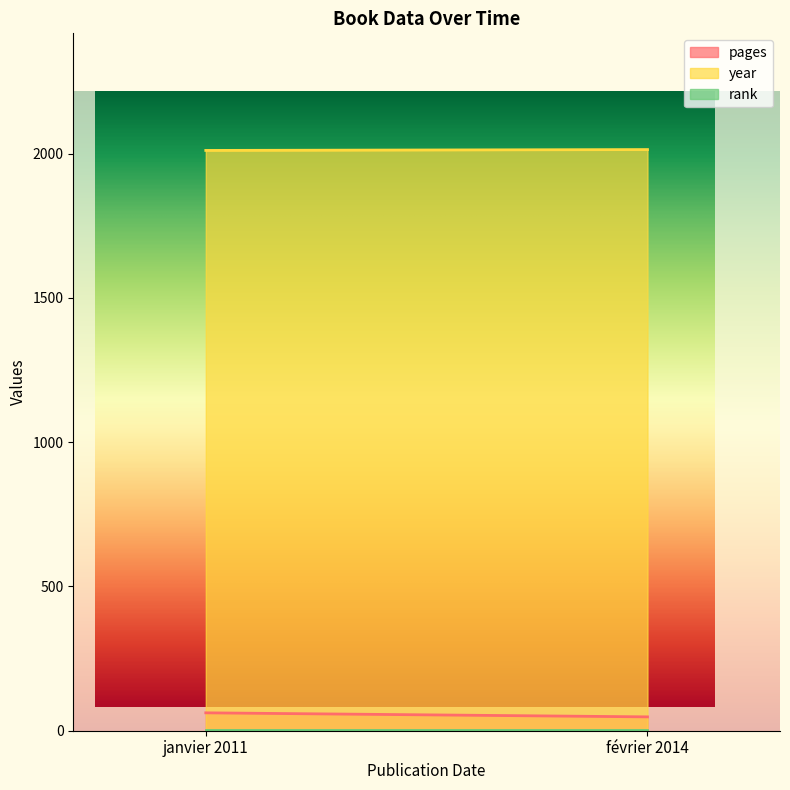

Which label corresponds to the smallest value in the chart?

janvier 2011